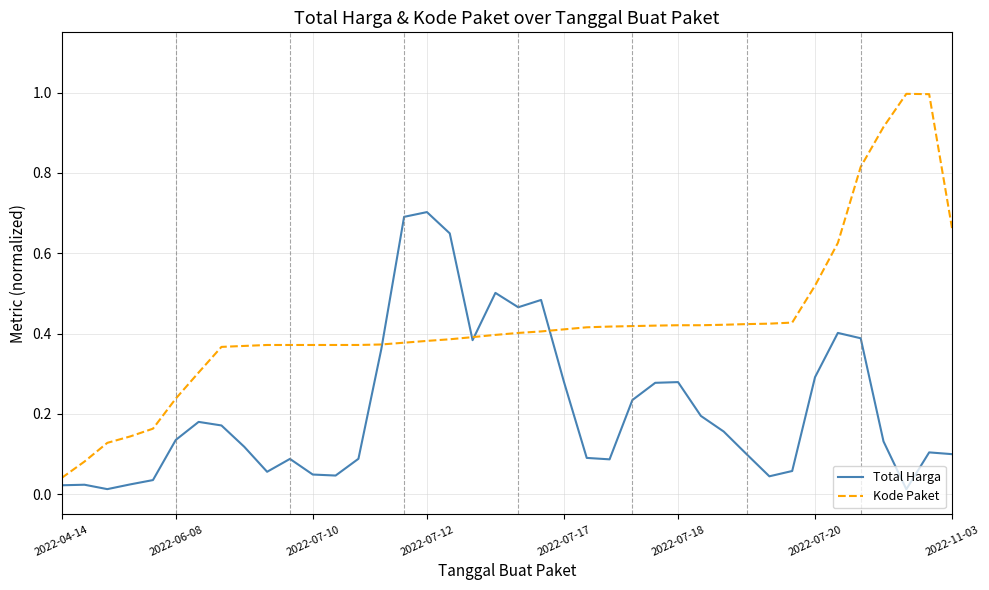

Which series has the largest range (max minus min)?

Kode Paket